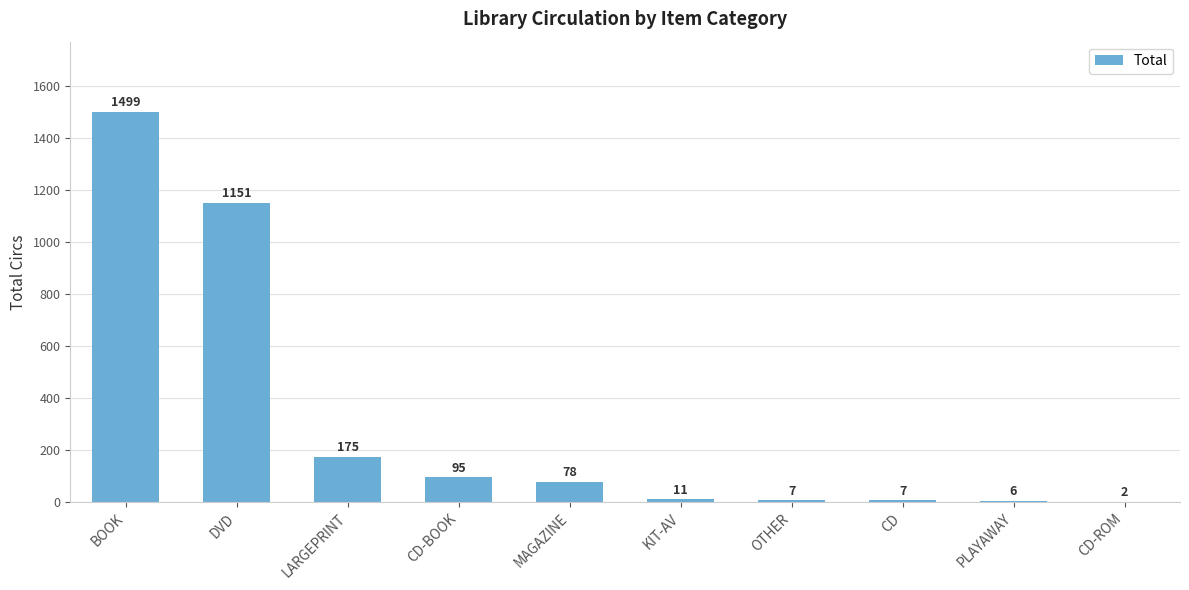

Are the bars horizontal?

No